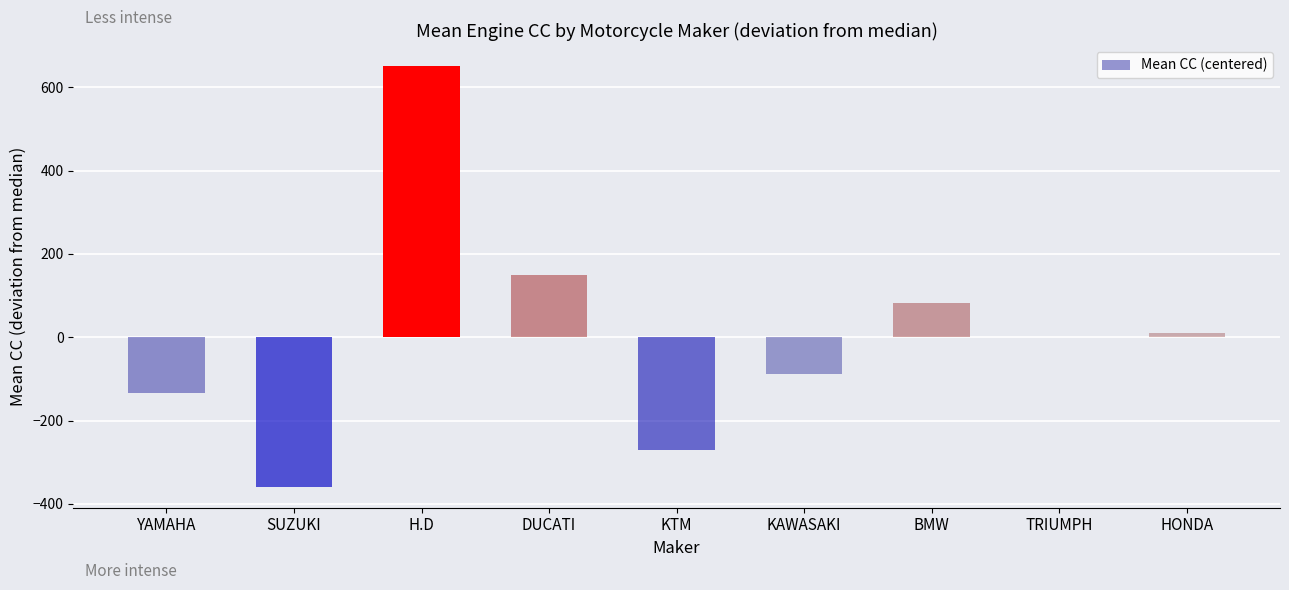

Where is the data nearest to the value 145?

DUCATI